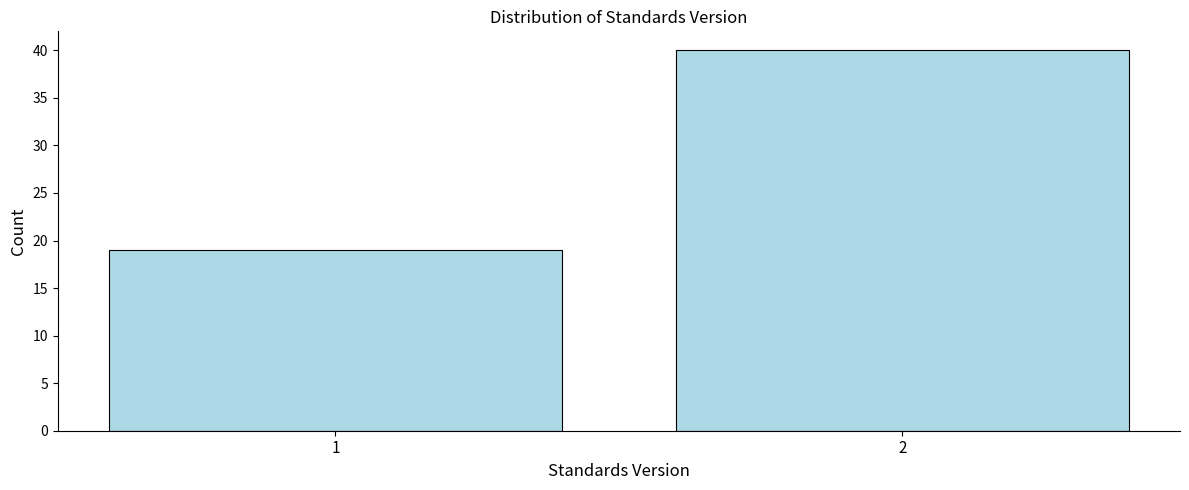

Reading right to left, what are all the values shown in this chart?

40	19